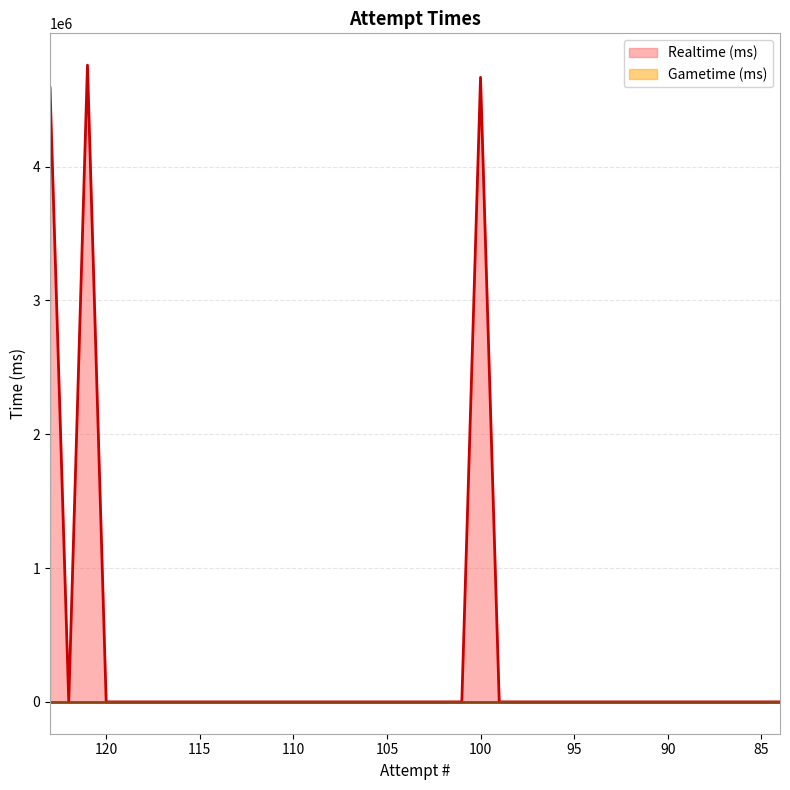

What is the difference between the values at 107 and 123?

4589610